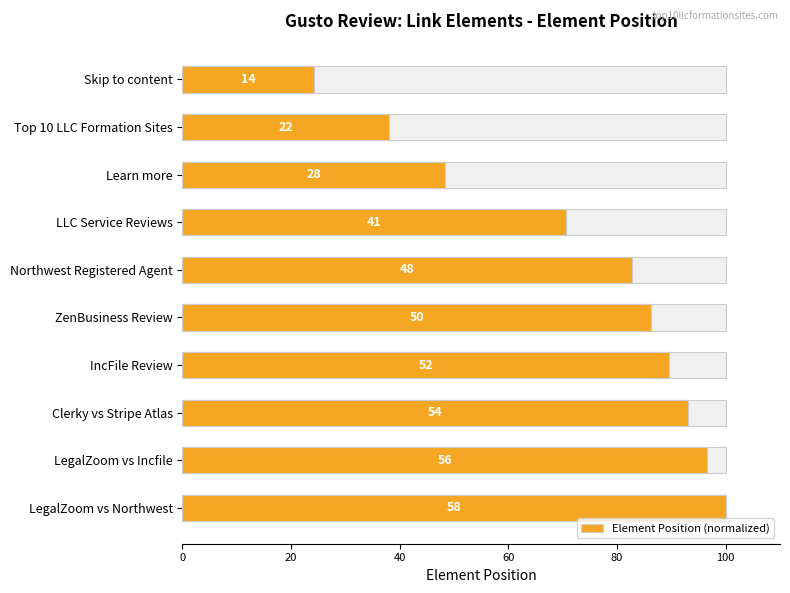

How many distinct data groups are displayed?

1